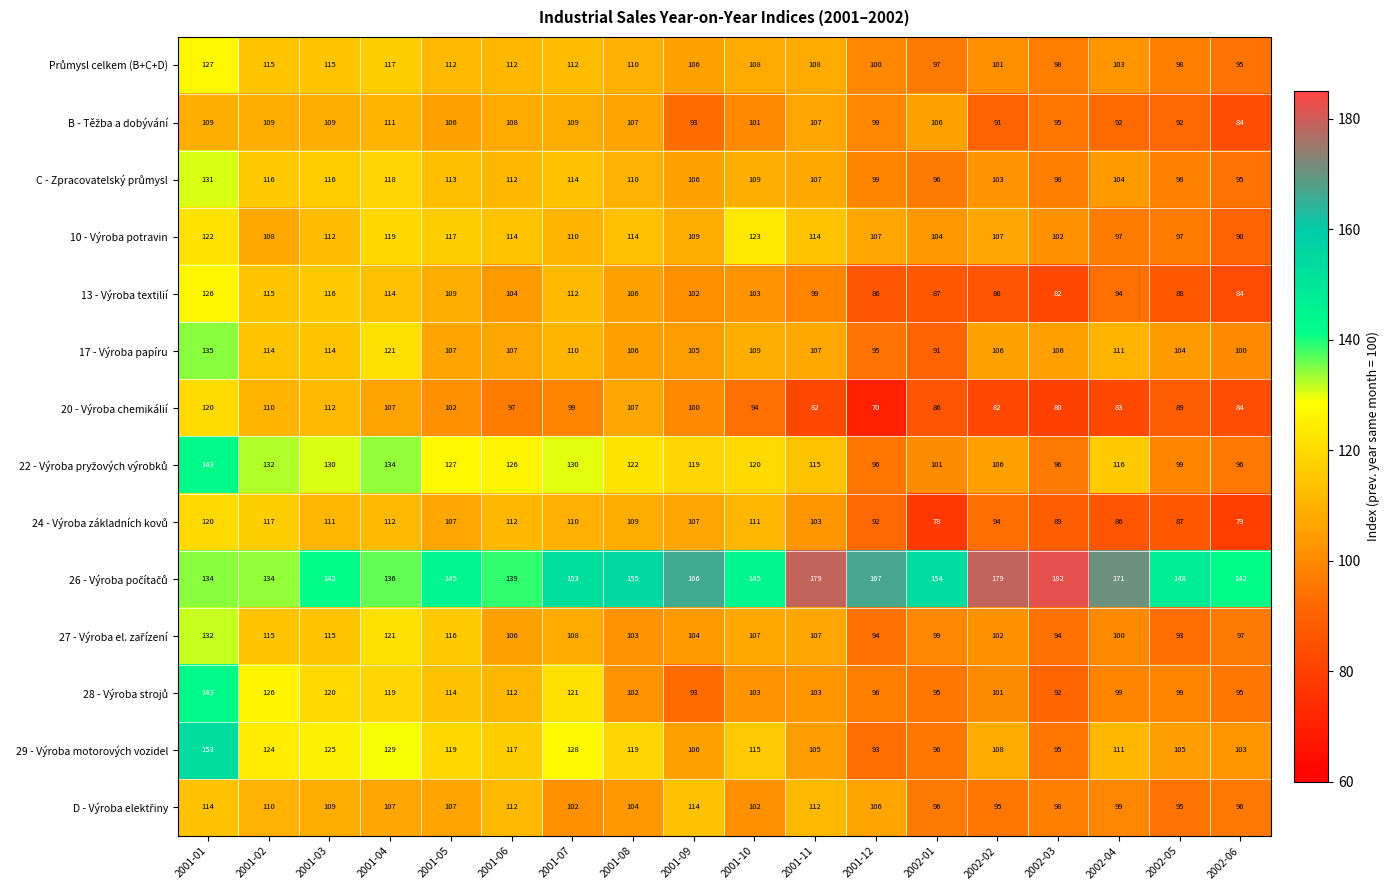

Which series changed the most between 2001-08 and 2001-12?

20 - Výroba chemikálií